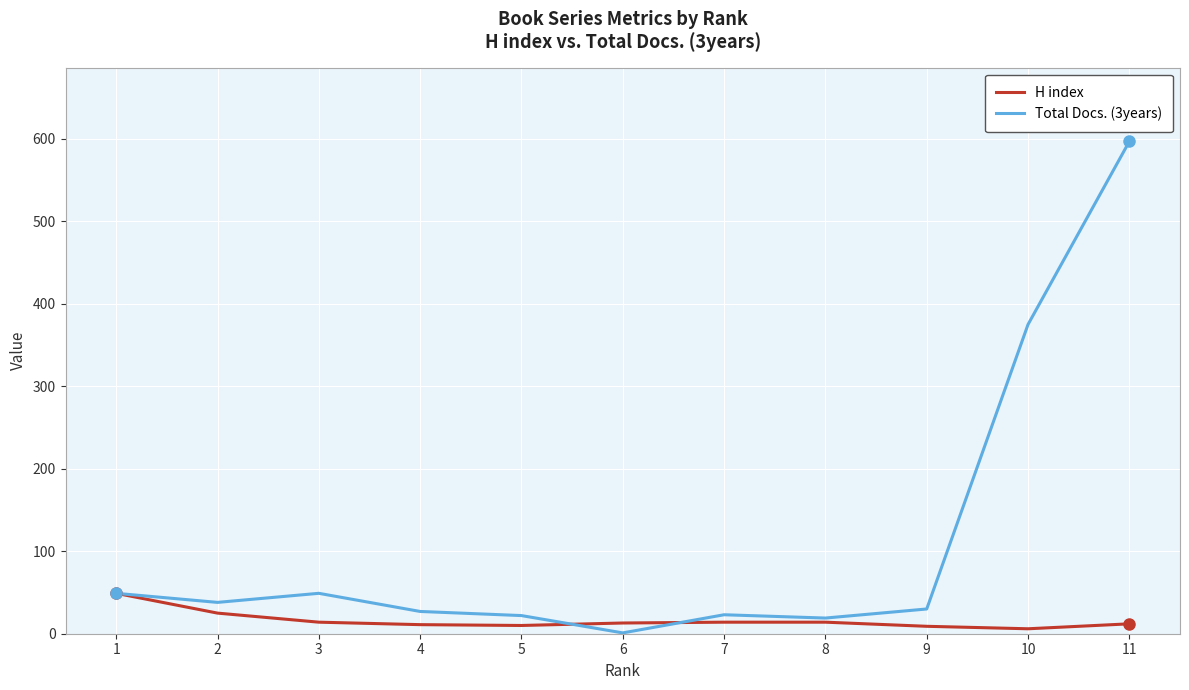

Read the H index value at 6.

13